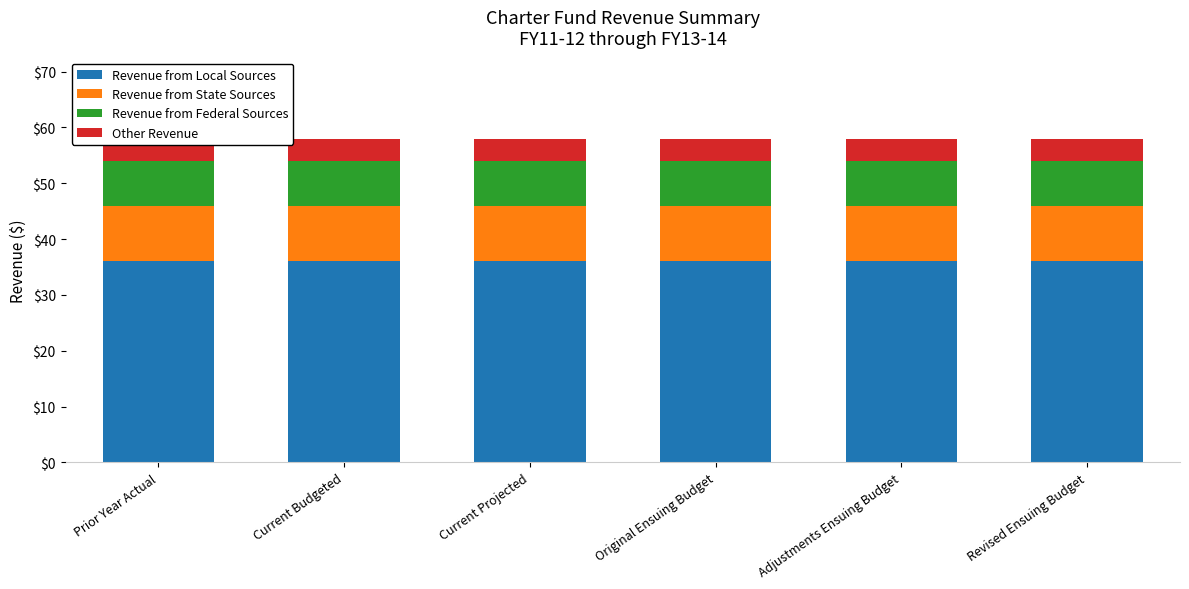

Does the chart contain any negative values?

No